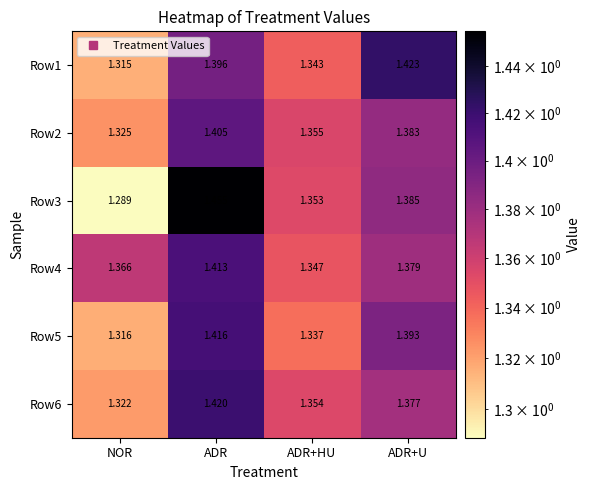

Which series has the largest total across all categories?

Row4